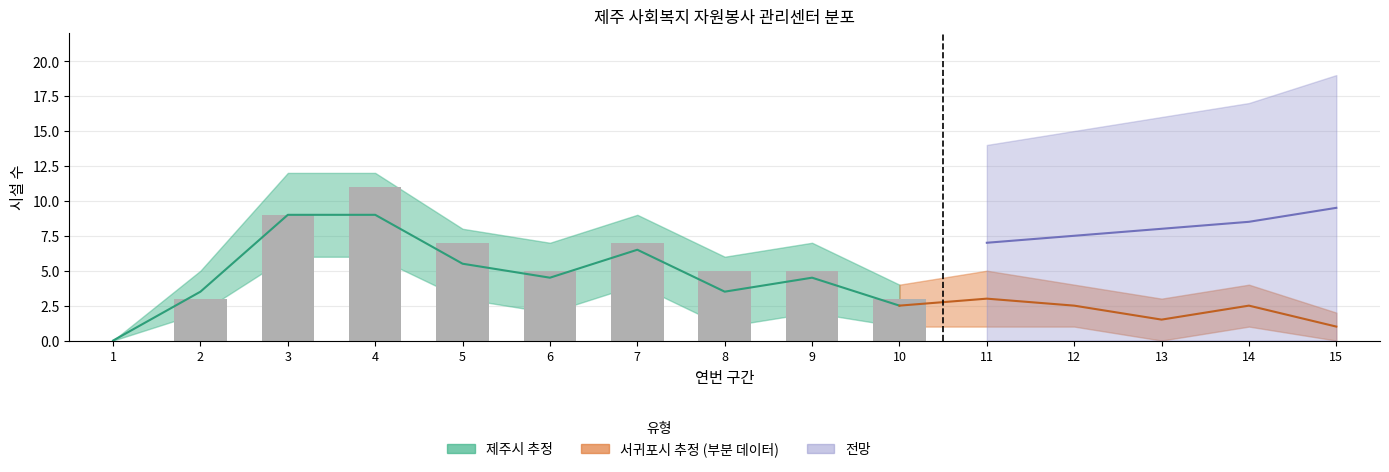

The value of 센터분류_제주시 at 5 is 8. True or false?

False